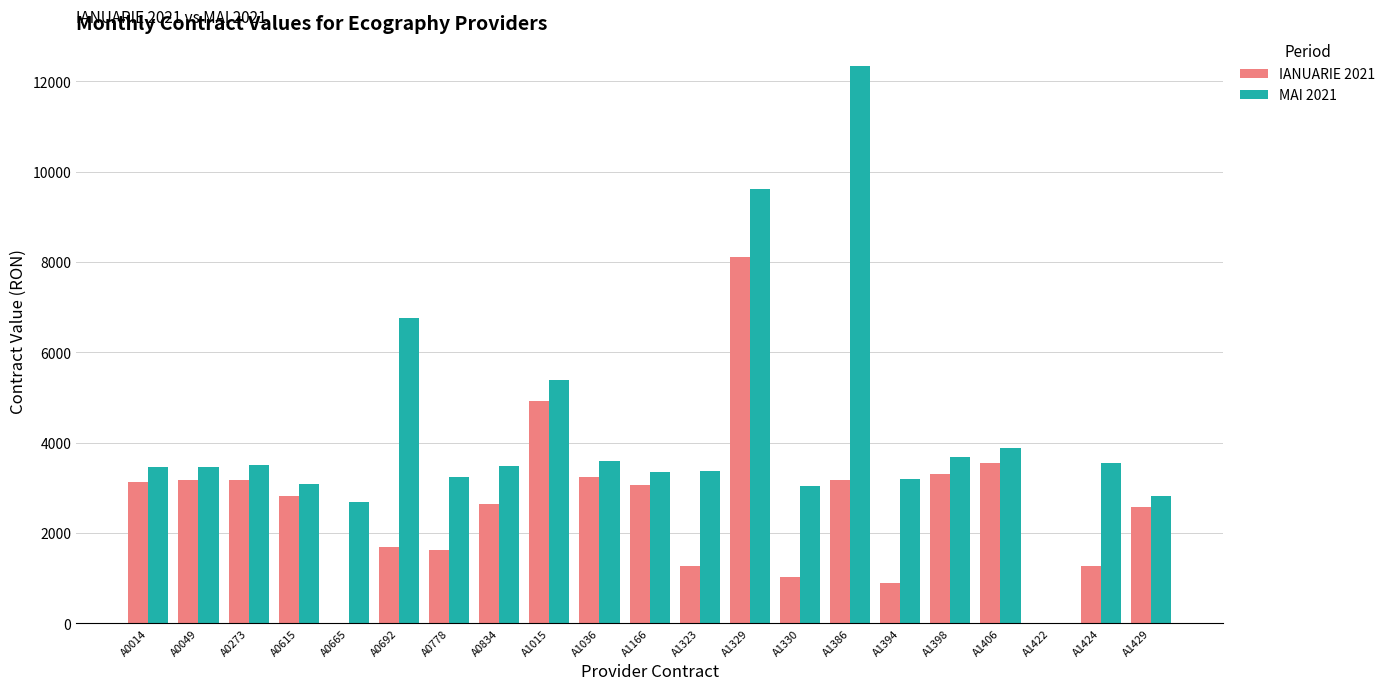

What is the highest value of the MAI 2021 series?

12349.8